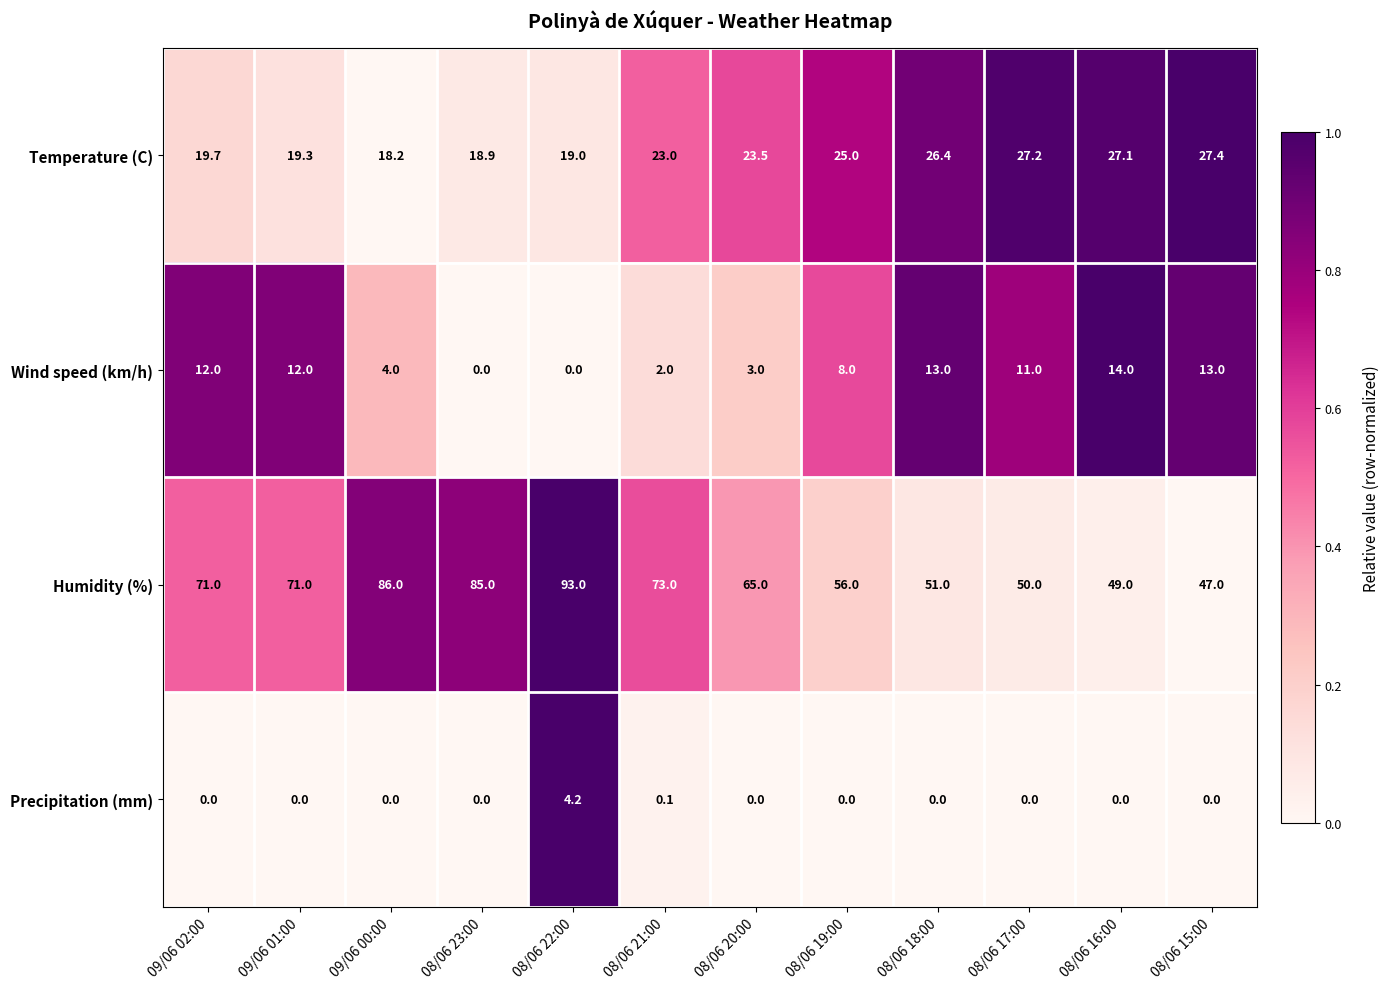

Is the value of Wind speed (km/h) at 08/06 17:00 greater than the value of Humidity (%) at 08/06 21:00?

No